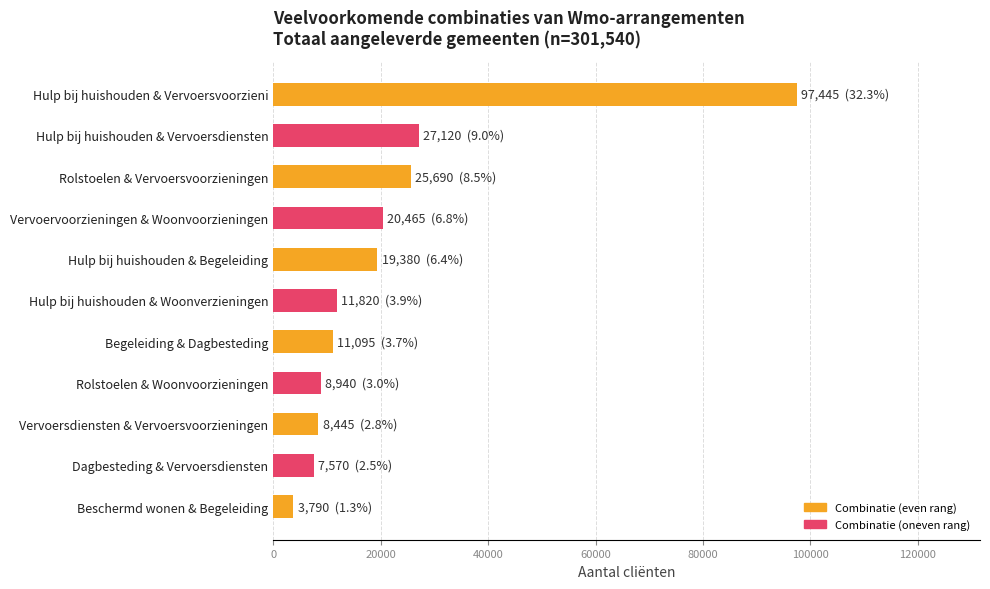

What is the sum of all values?

241760